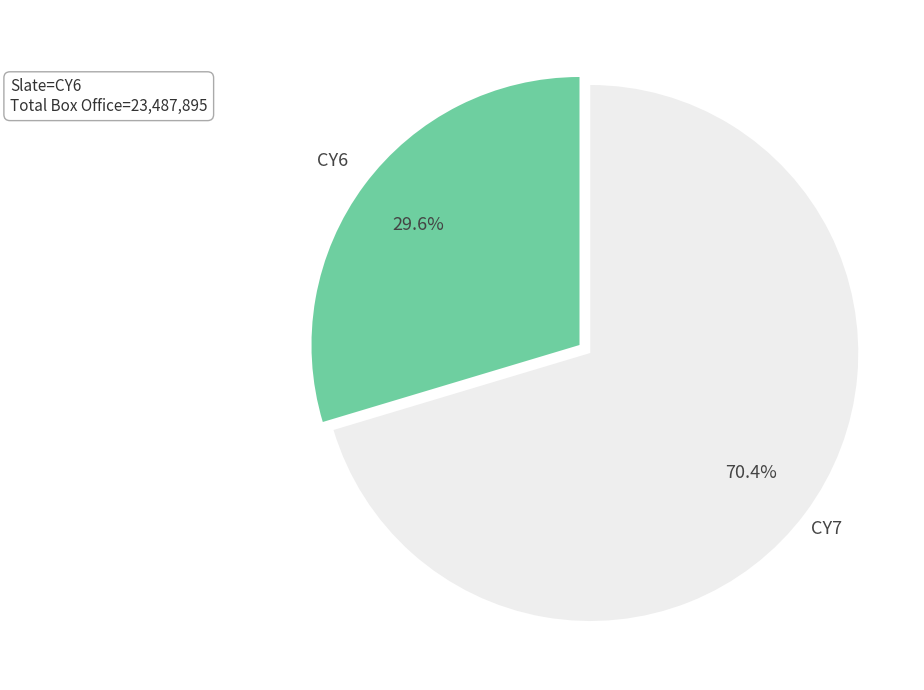

What portion of the pie excludes CY6?

70.4%